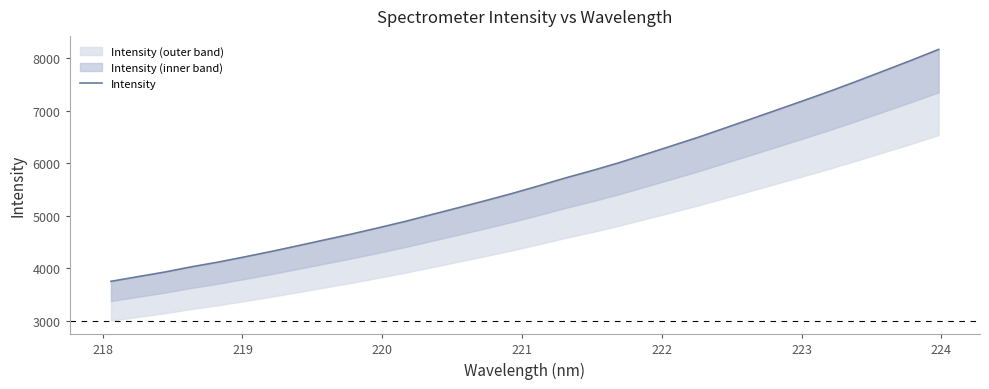

True or false: the data has more than 1 interior local peaks.

False